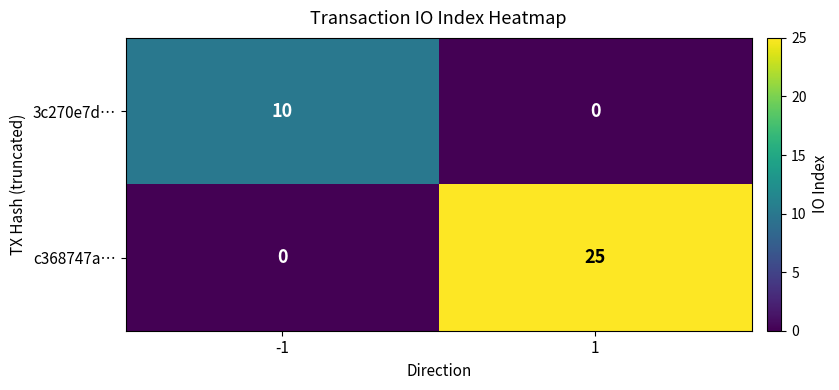

Is the value of 3c270e7d… at 1 greater than the value of c368747a… at -1?

No